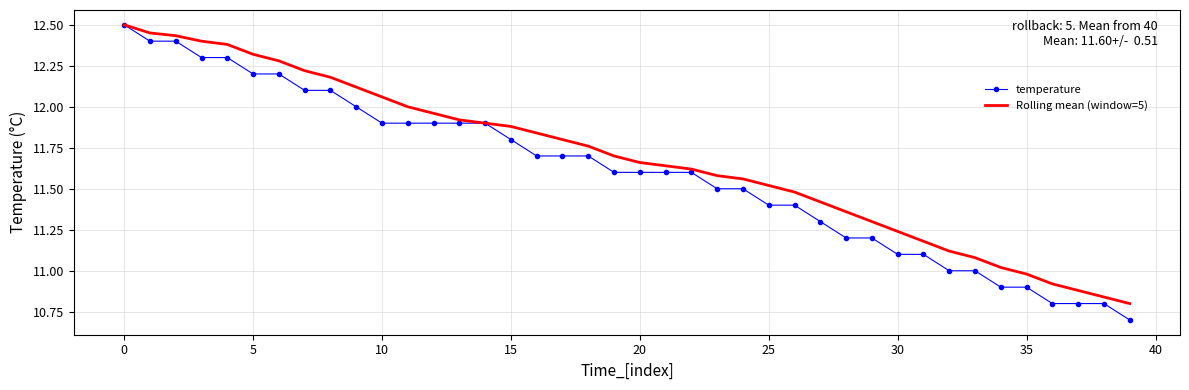

What is the greatest value displayed?

12.5